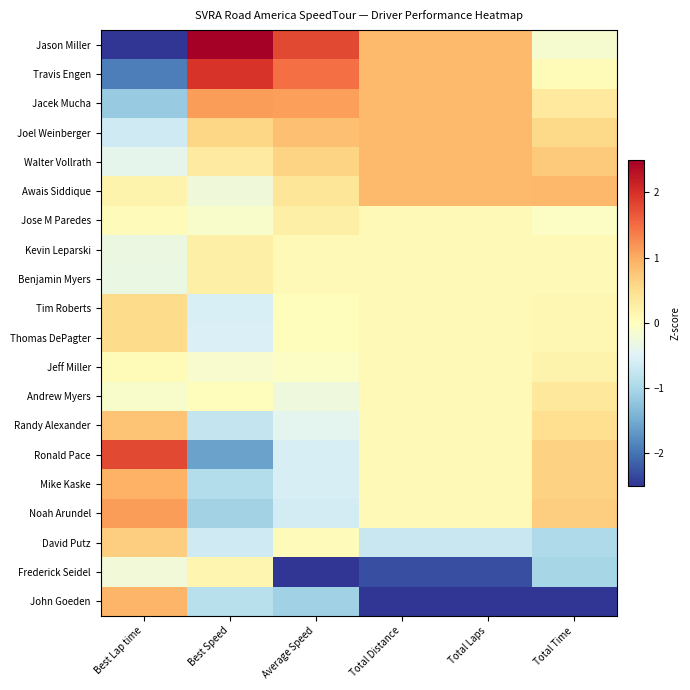

At which category is the sum across all series the highest?

Best Lap time